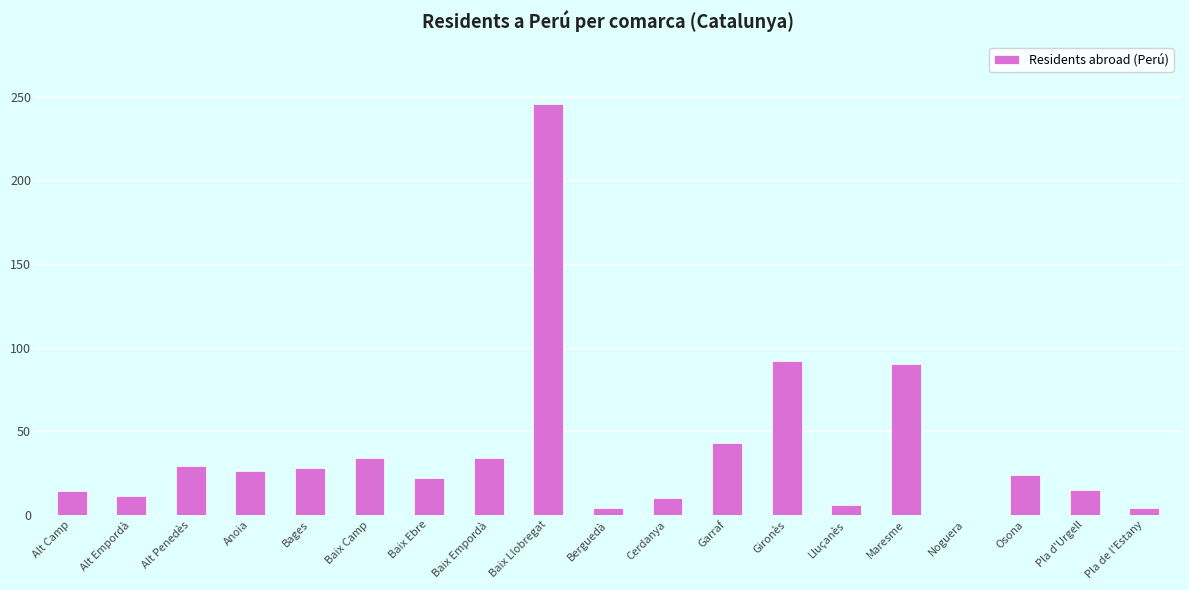

What is the approximate value at Alt Penedès?

29